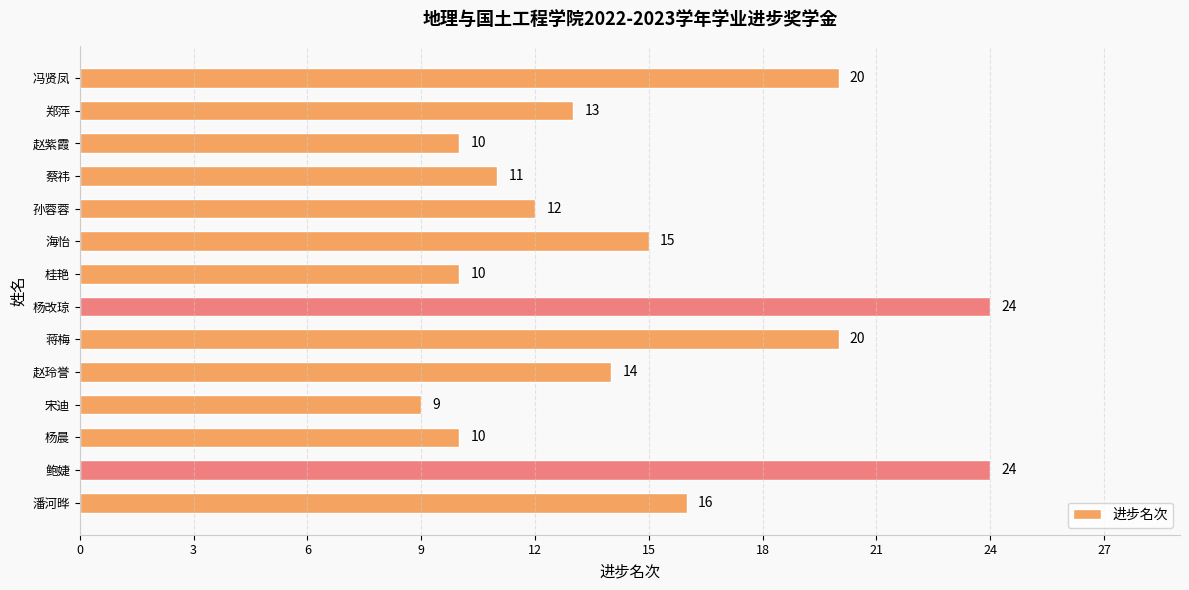

Where is the data nearest to the value 16?

潘河晔